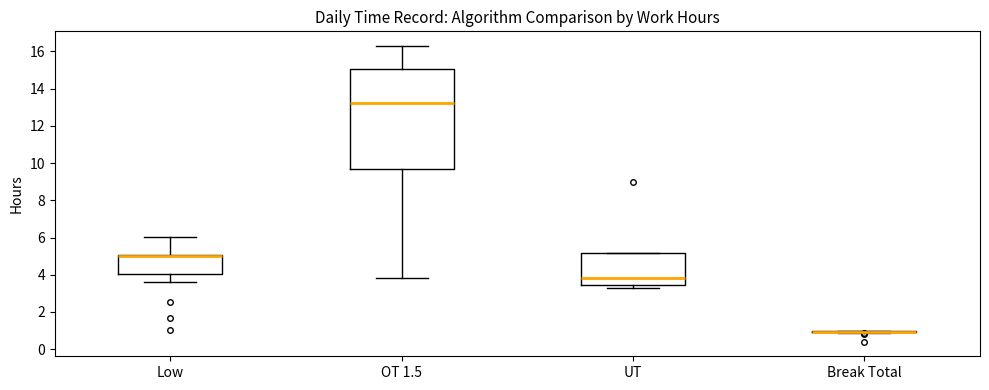

Comparing the boxes themselves (not the whiskers), which one is the tallest?

OT 1.5